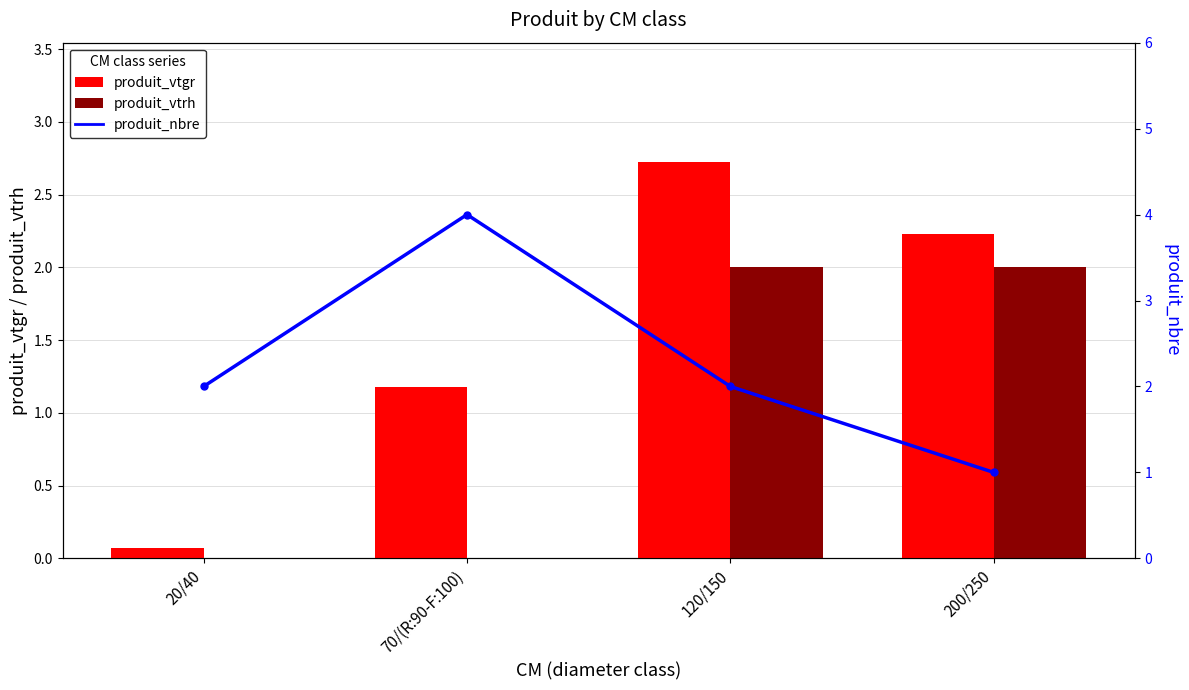

Which series has the largest total across all categories?

produit_nbre